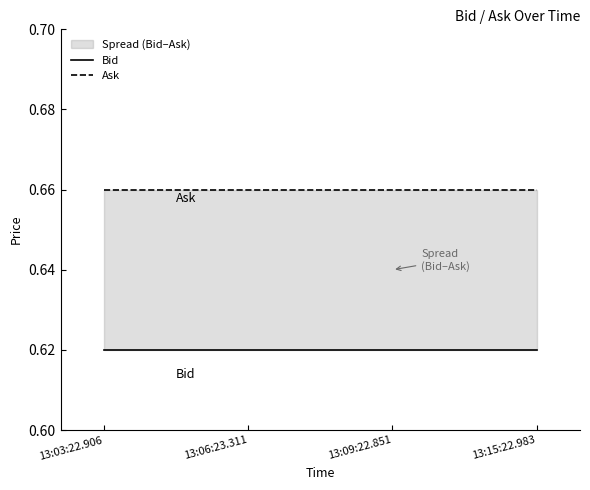

What position from the right is 13:06:23.311?

3